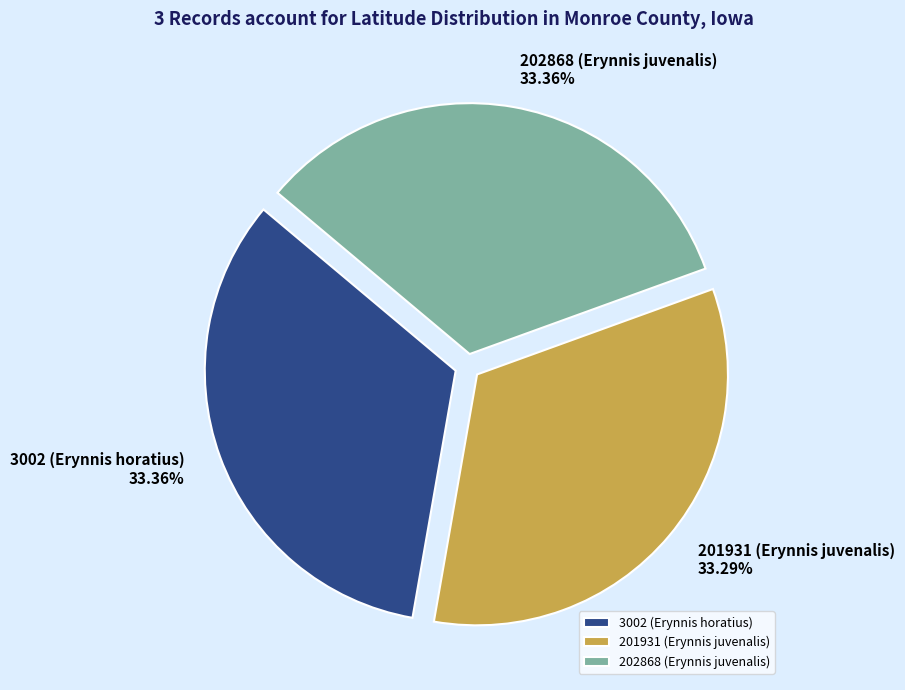

True or false: 201931 (Erynnis juvenalis) accounts for 33% of the total.

True